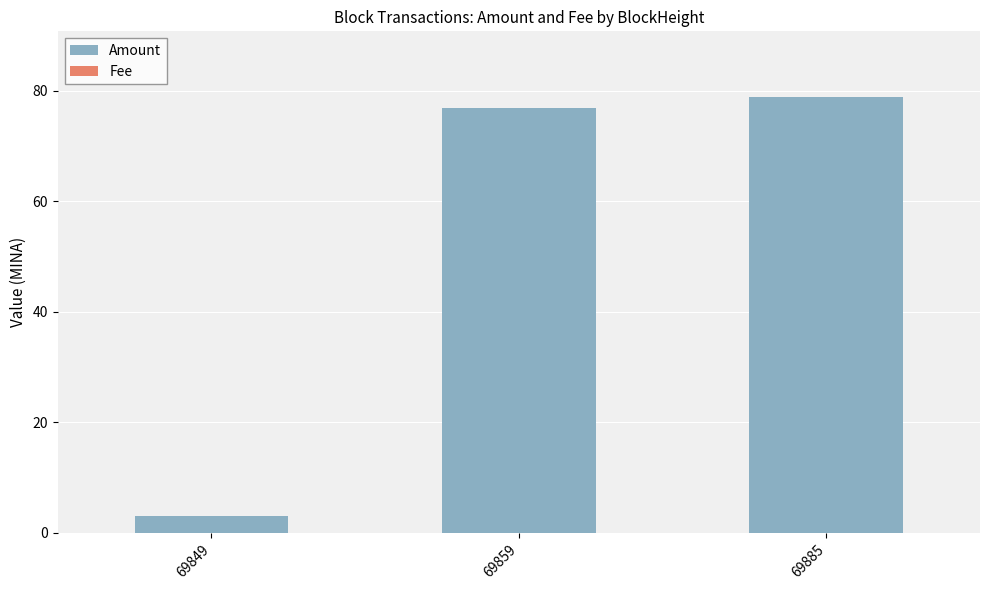

The value of Amount at 69885 is 141.3. True or false?

False